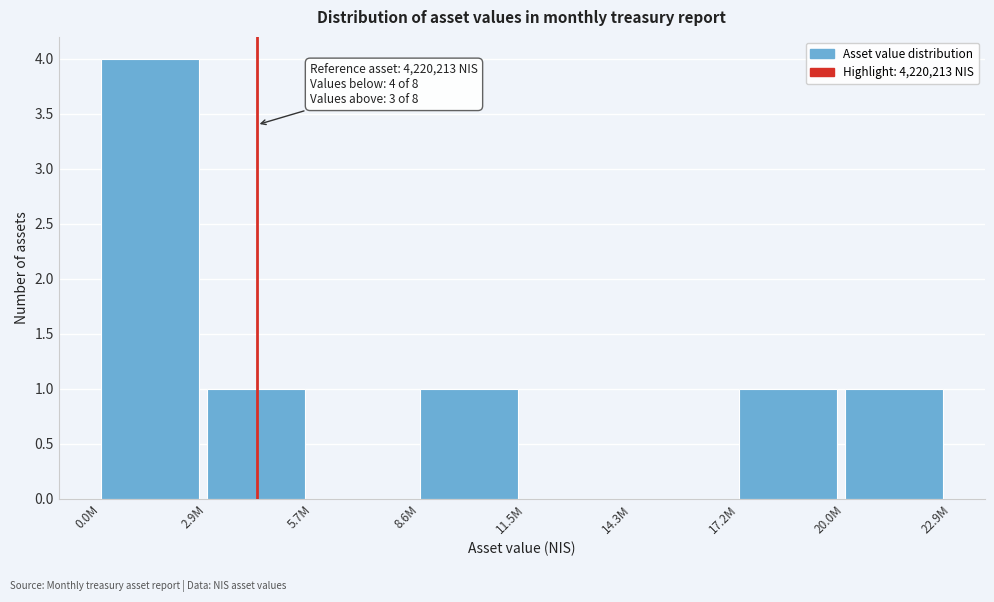

Reading right to left, transcribe all the data shown in this chart.

20.0M=1	17.2M=1	14.3M=0	11.5M=0	8.6M=1	5.7M=0	2.9M=1	0.0M=4